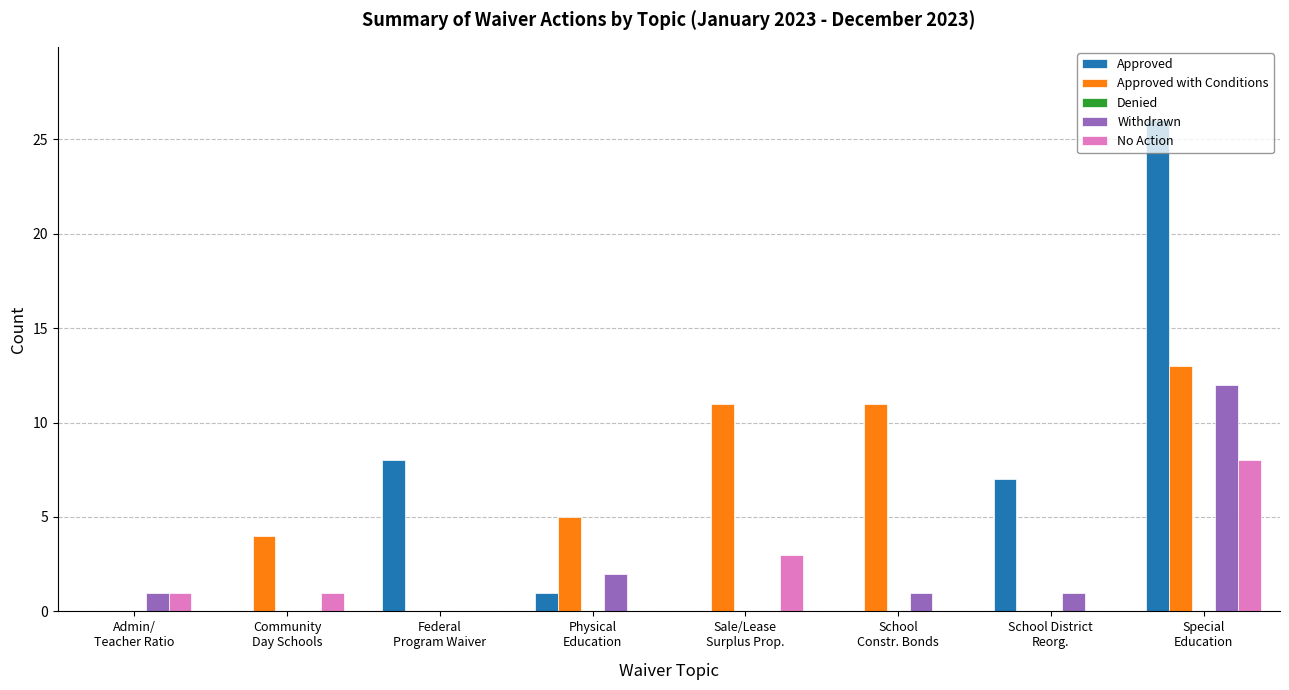

What is the greatest value displayed?

26